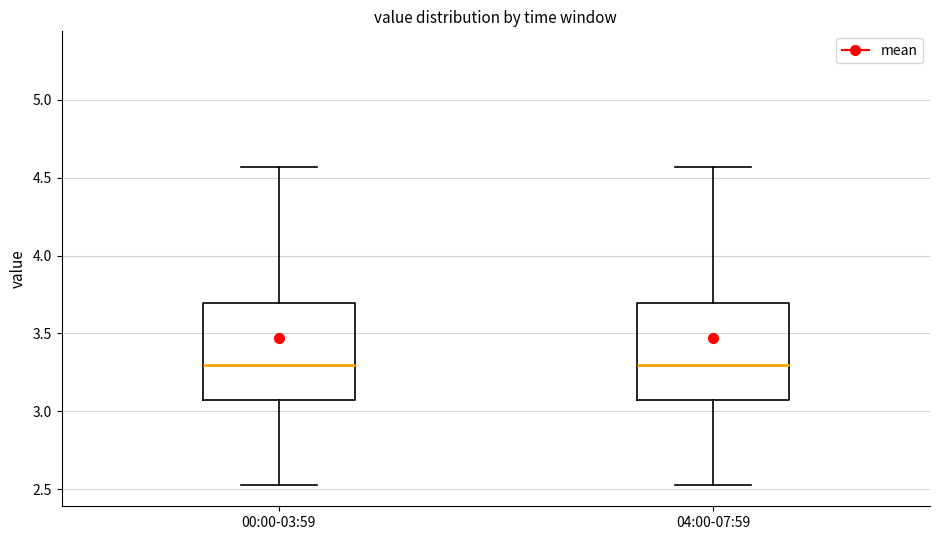

Where is the upper edge of the box for 04:00-07:59 on the y-axis? The values are not printed on the chart, so give them approximately, as read against the axis.

3.70